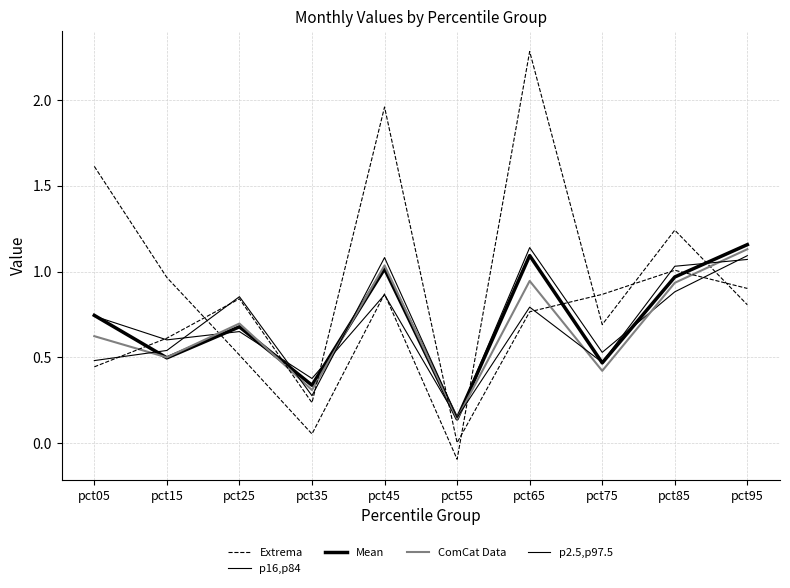

True or false: Mean has more than 0 points higher than both neighbors.

True